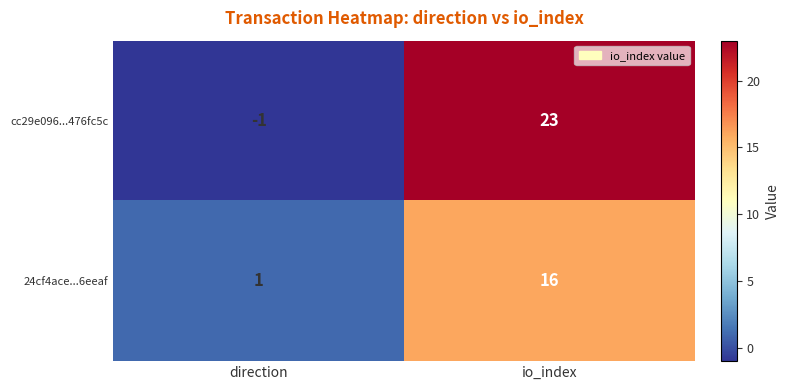

Rank the series at io_index from lowest to highest value.

24cf4ace...6eeaf, cc29e096...476fc5c